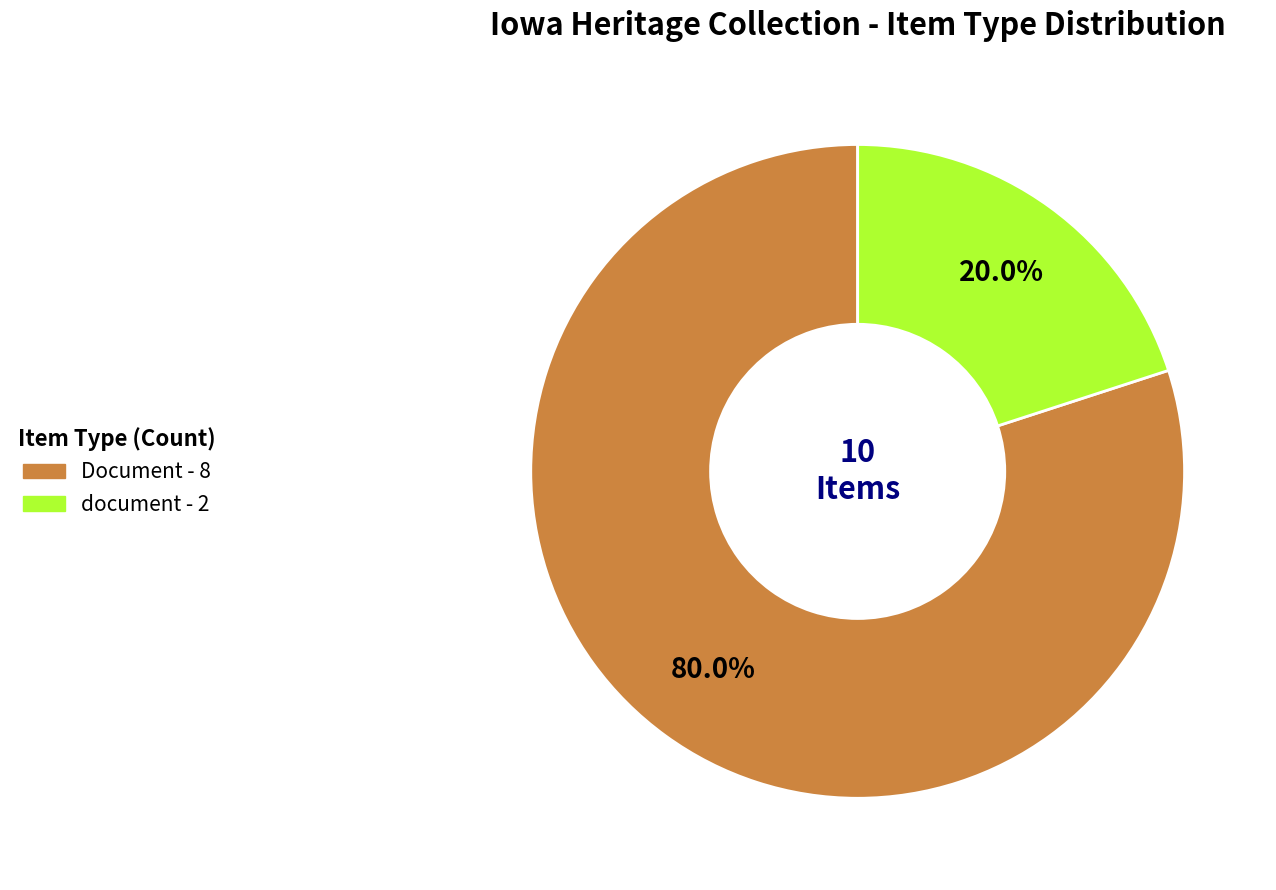

Is there a majority slice in this chart?

Yes